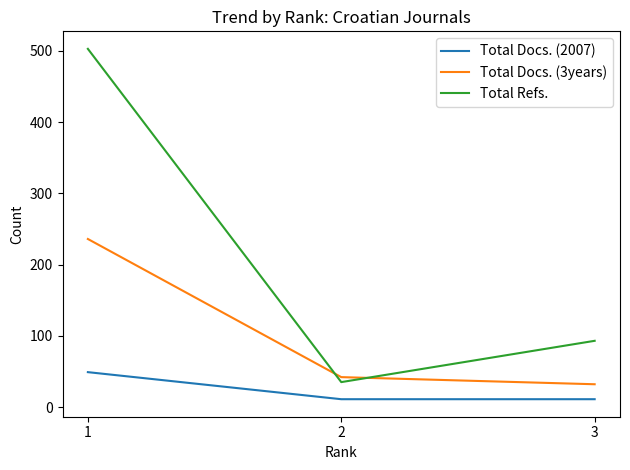

At 3, list the series in order from largest to smallest.

Total Refs., Total Docs. (3years), Total Docs. (2007)